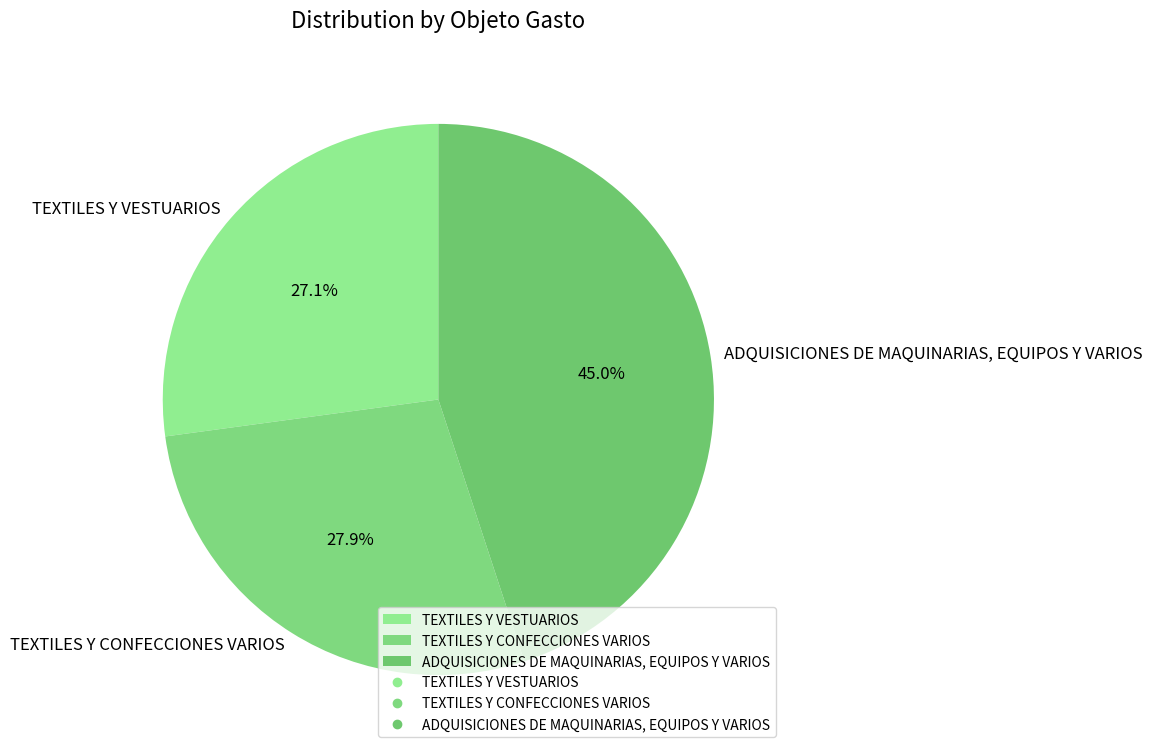

What is the total percentage of ADQUISICIONES DE MAQUINARIAS, EQUIPOS Y VARIOS and TEXTILES Y CONFECCIONES VARIOS?

72.9%